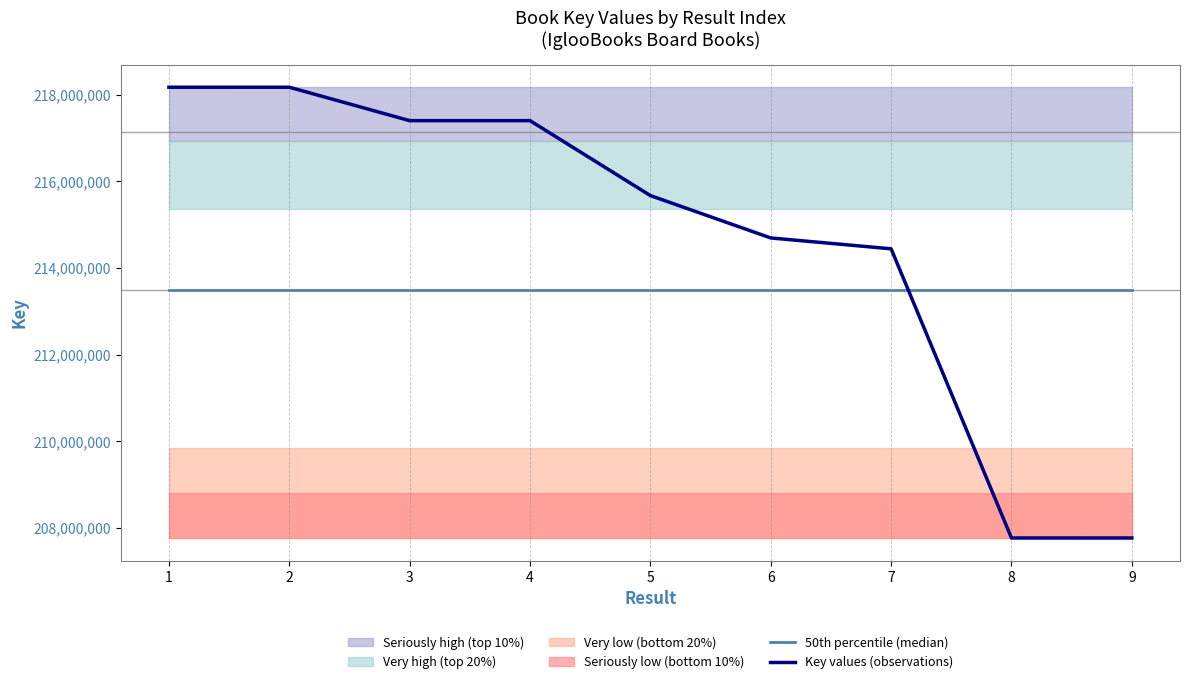

Which has a higher value, 4 or 1?

4